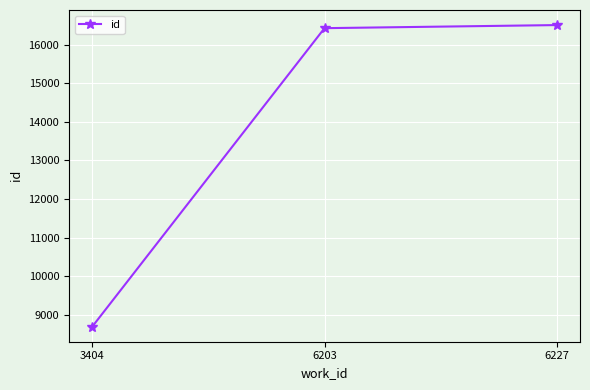

Count the number of data series in this chart.

1